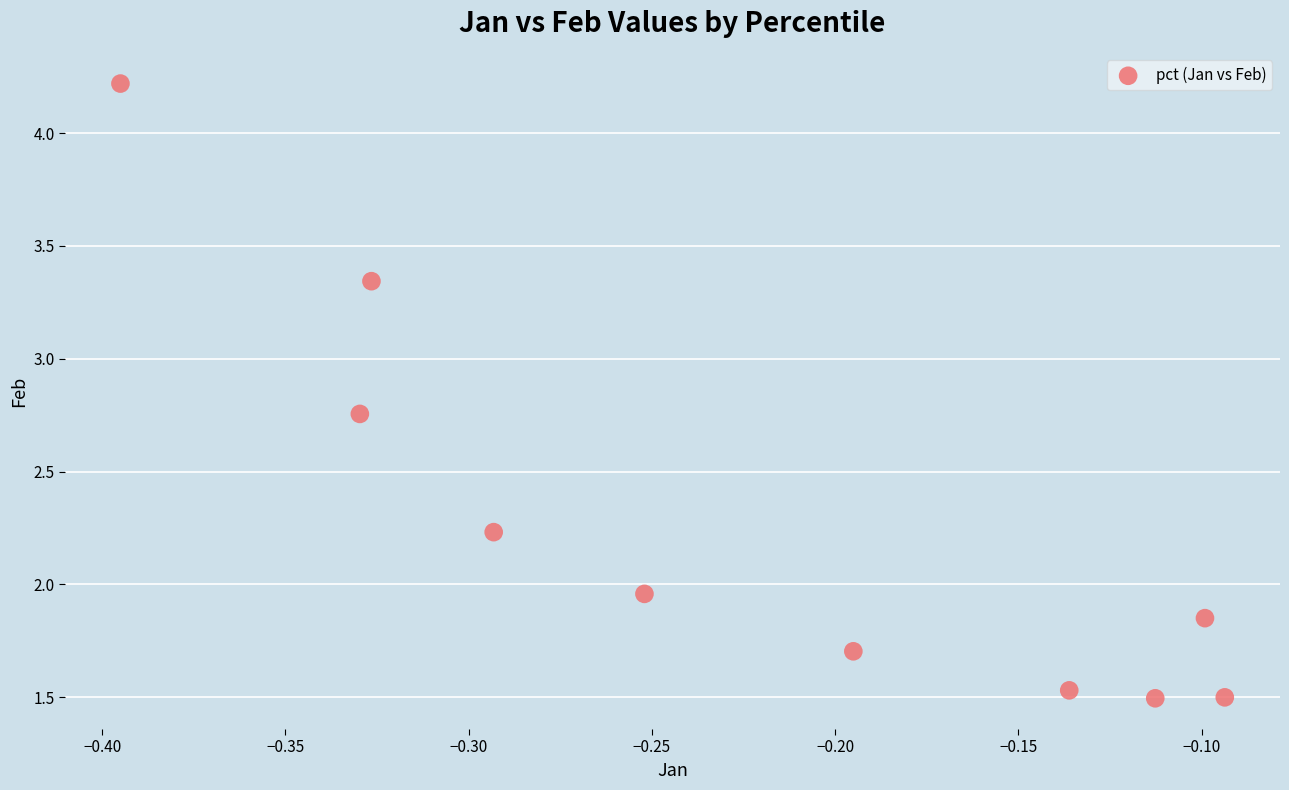

What is the average Y value?

2.3